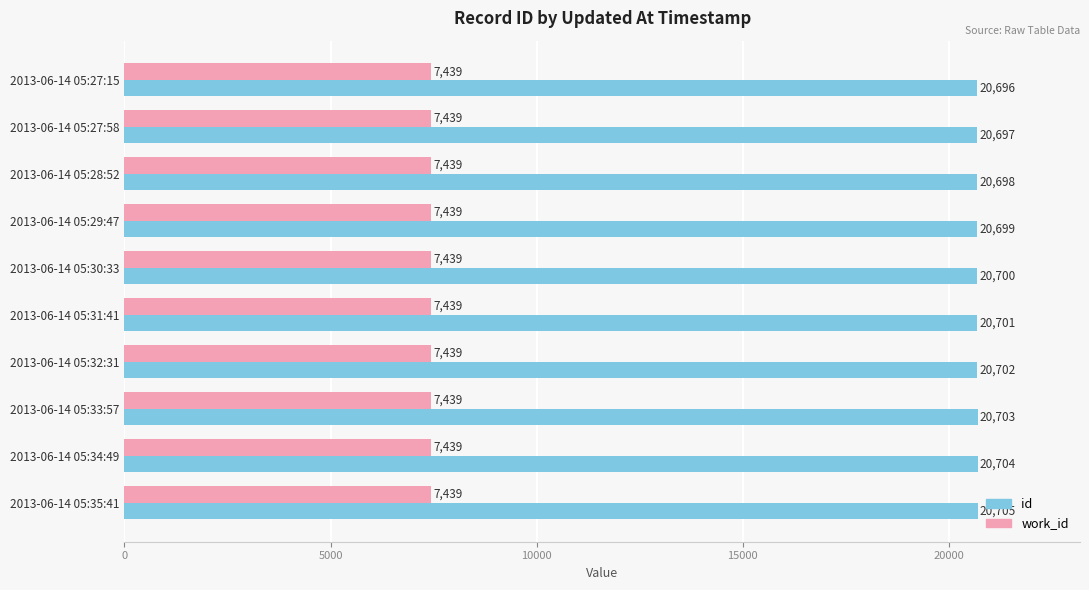

At which category is the sum across all series the highest?

2013-06-14 05:35:41